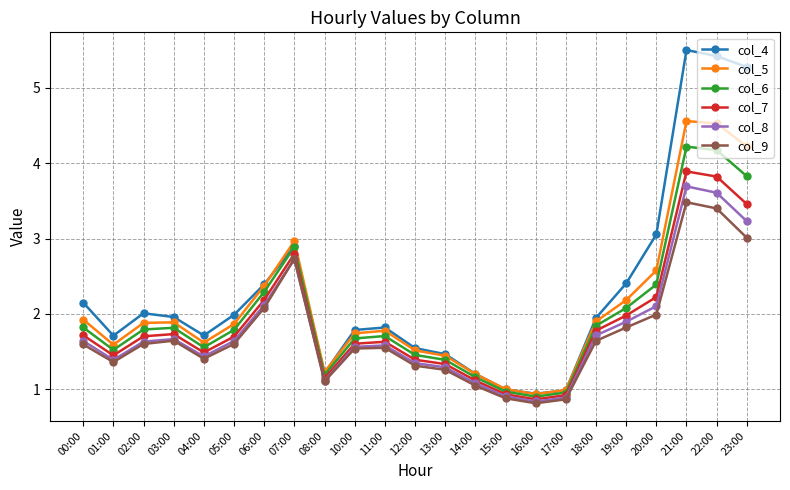

What is the difference between the highest and lowest values at 10:00?

0.2